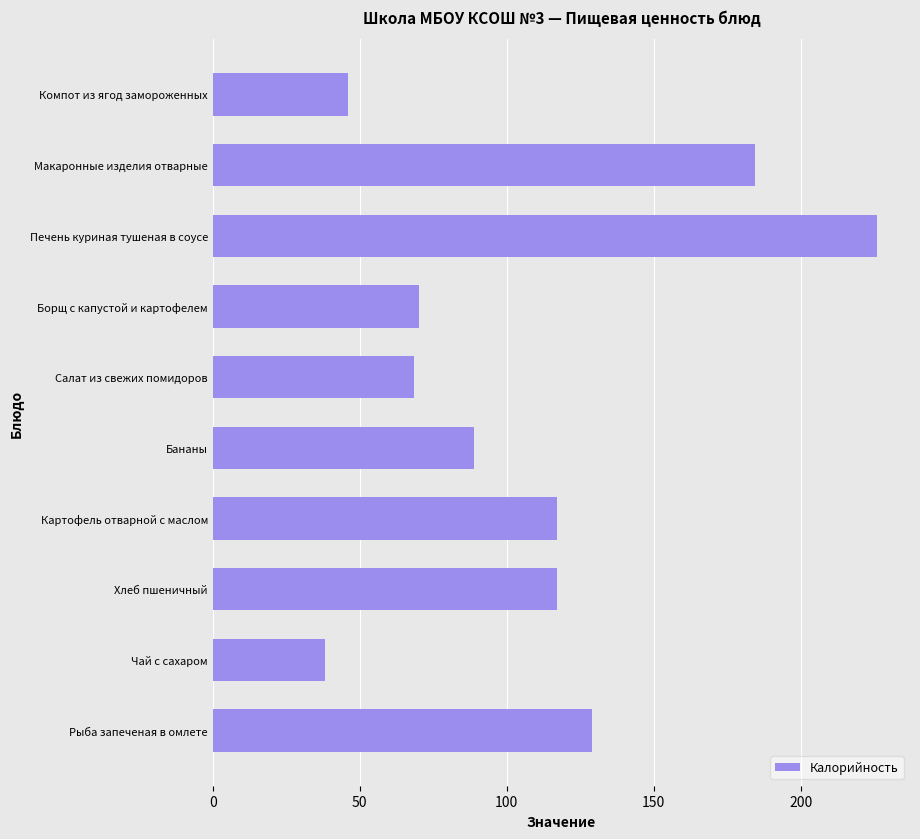

What is the sum of all values?

1084.9